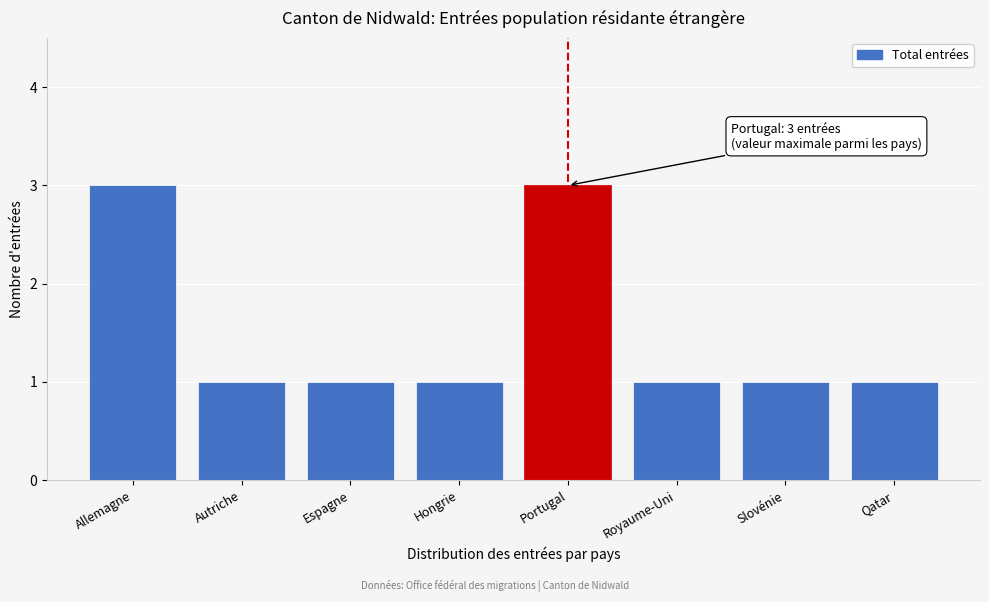

Reading left to right, transcribe all the data shown in this chart.

3	1	1	1	3	1	1	1